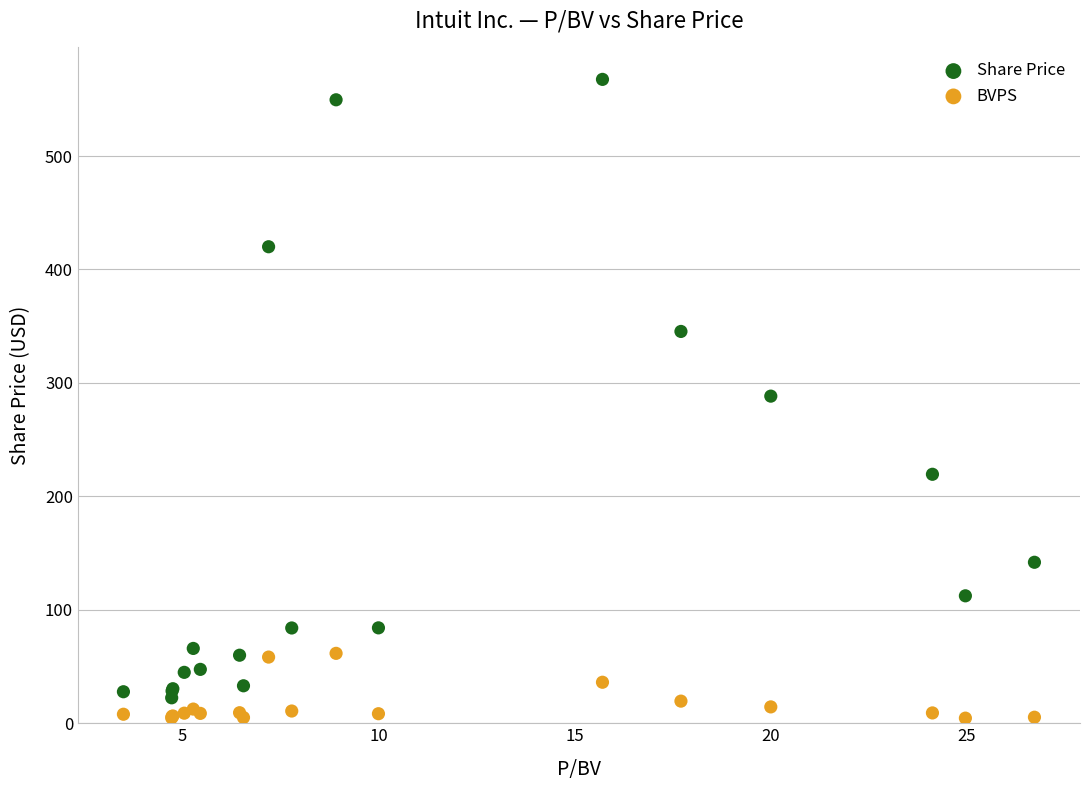

Which series reaches the minimum Y coordinate?

BVPS